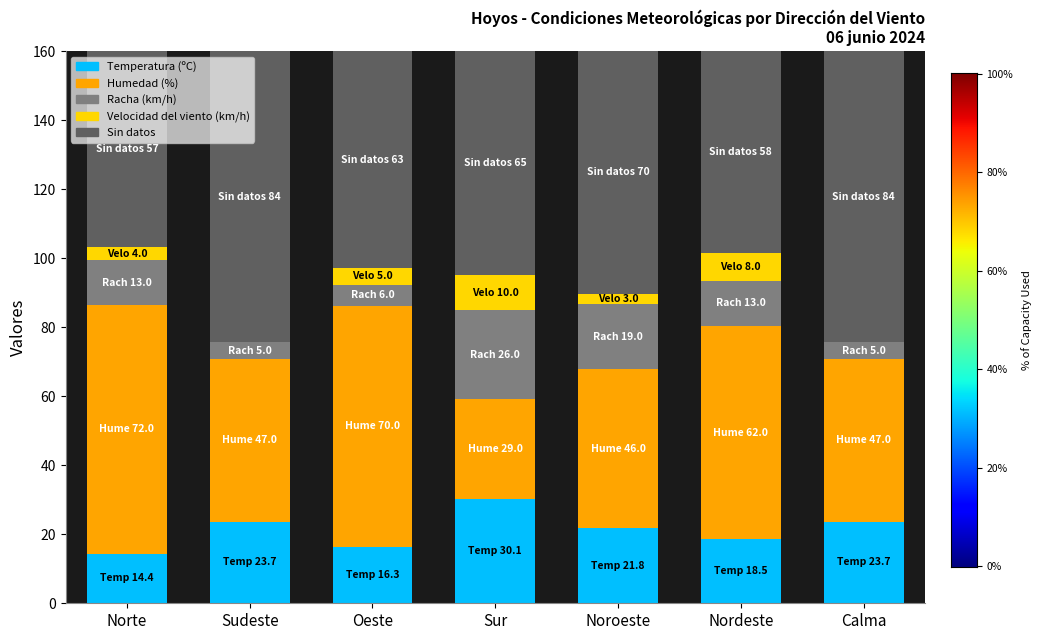

The value of Temperatura (ºC) at Nordeste is 18.5. True or false?

True